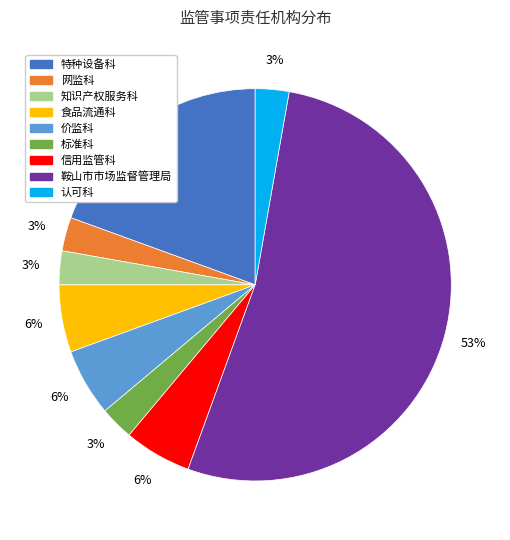

How many segments does this pie chart have?

9